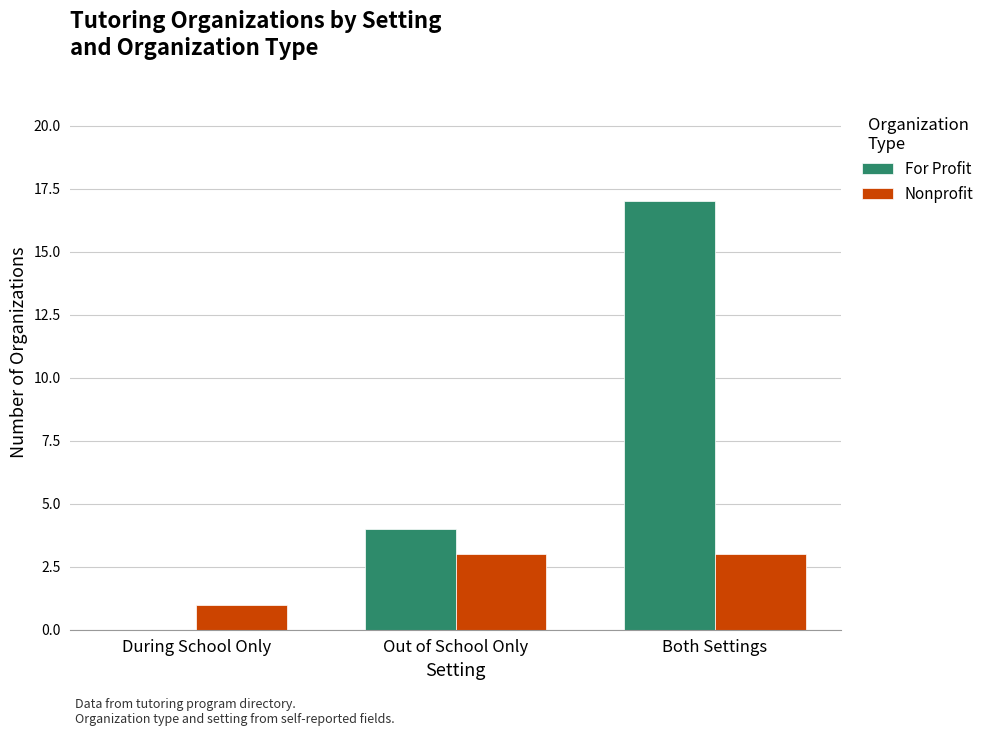

What is the sum of all For Profit values?

21